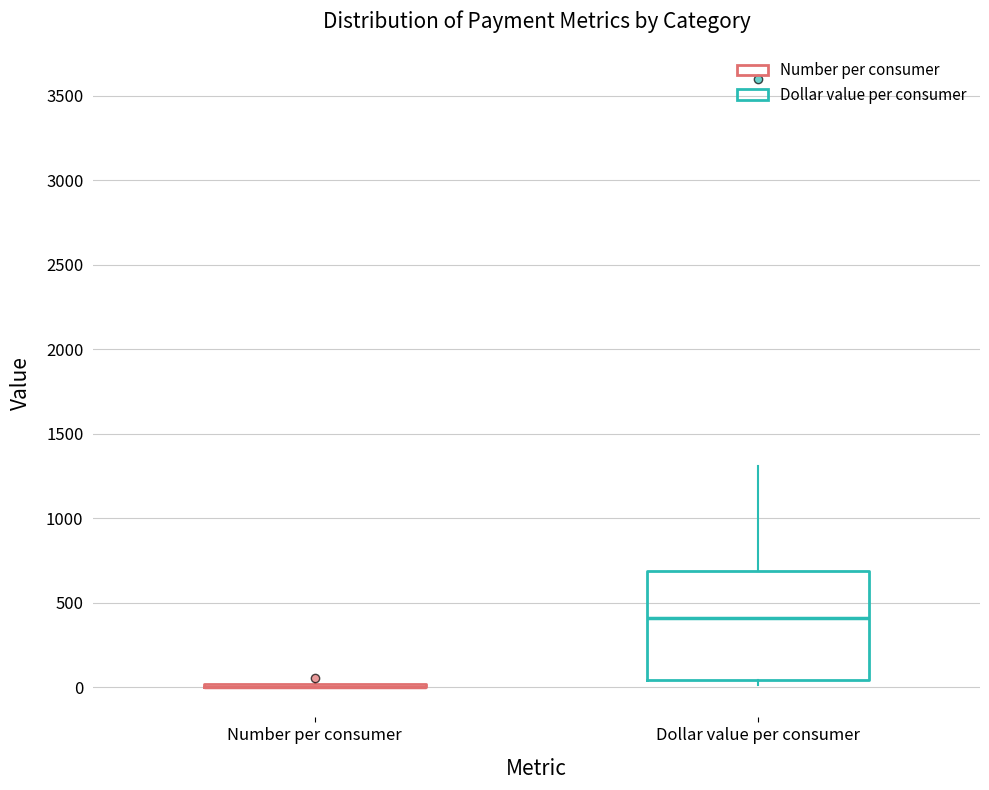

Reading left to right, transcribe this box plot: for each box, give where its median line is, the range the box spans, and where its two whiskers end, as read against the y-axis. The values are not printed on the chart, so give them approximately, as read against the axis.

Number per consumer: box collapsed to a line at 0, whiskers 0 to 50
Dollar value per consumer: median 400, box 50 to 700, whiskers 0 to 1300